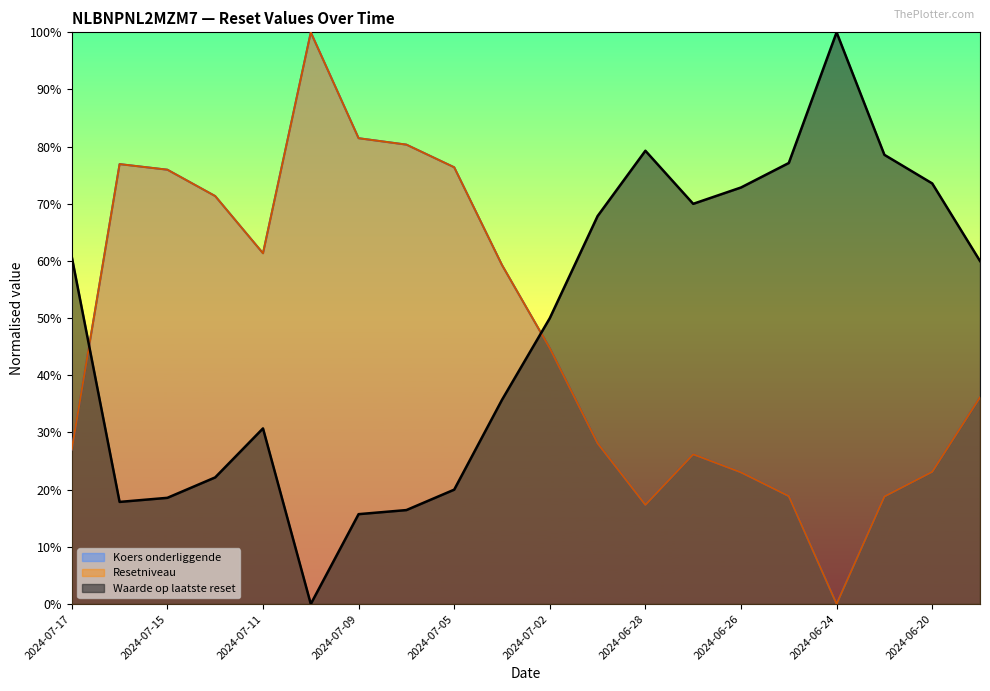

Where is the first local minimum for Koers onderliggende?

2024-07-11